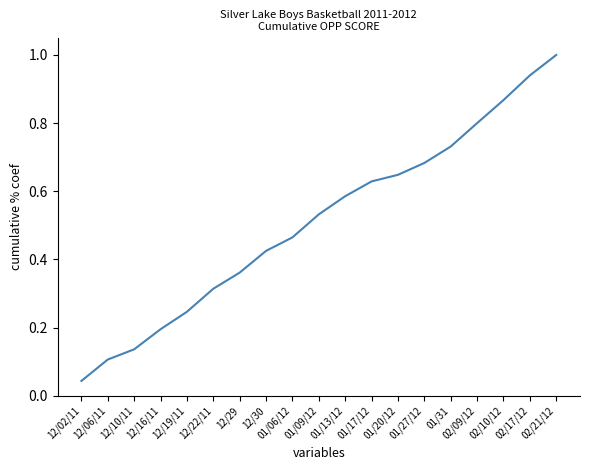

Does the chart display data point markers on the line(s)?

No